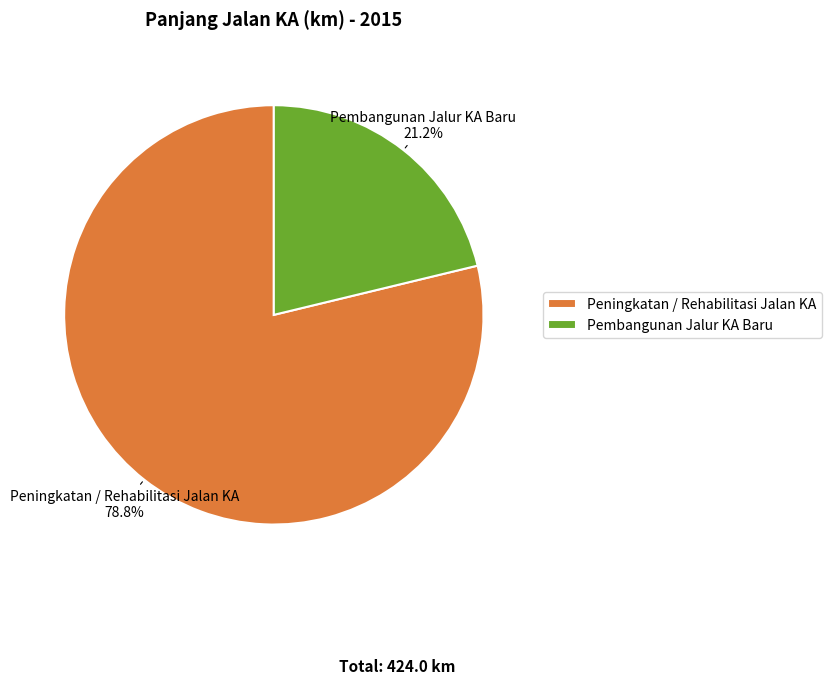

Count the number of slices in the pie.

2